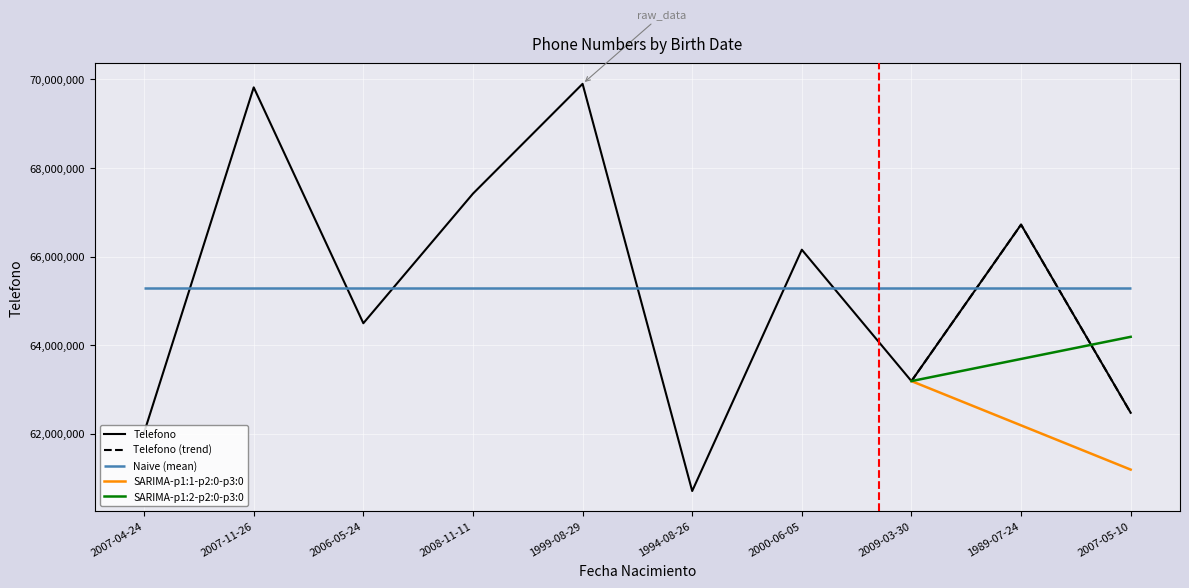

Is it true that the value at 2006-05-24 is 33430028?

False